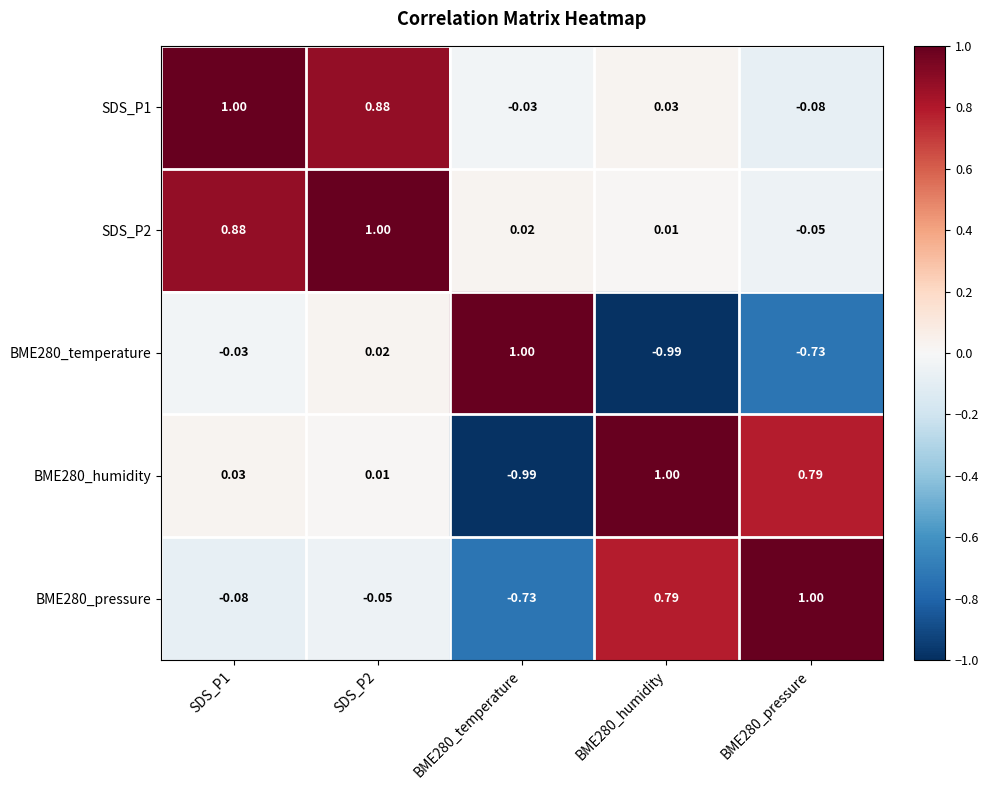

Is the value of BME280_pressure at BME280_temperature greater than the value of SDS_P2 at SDS_P1?

No